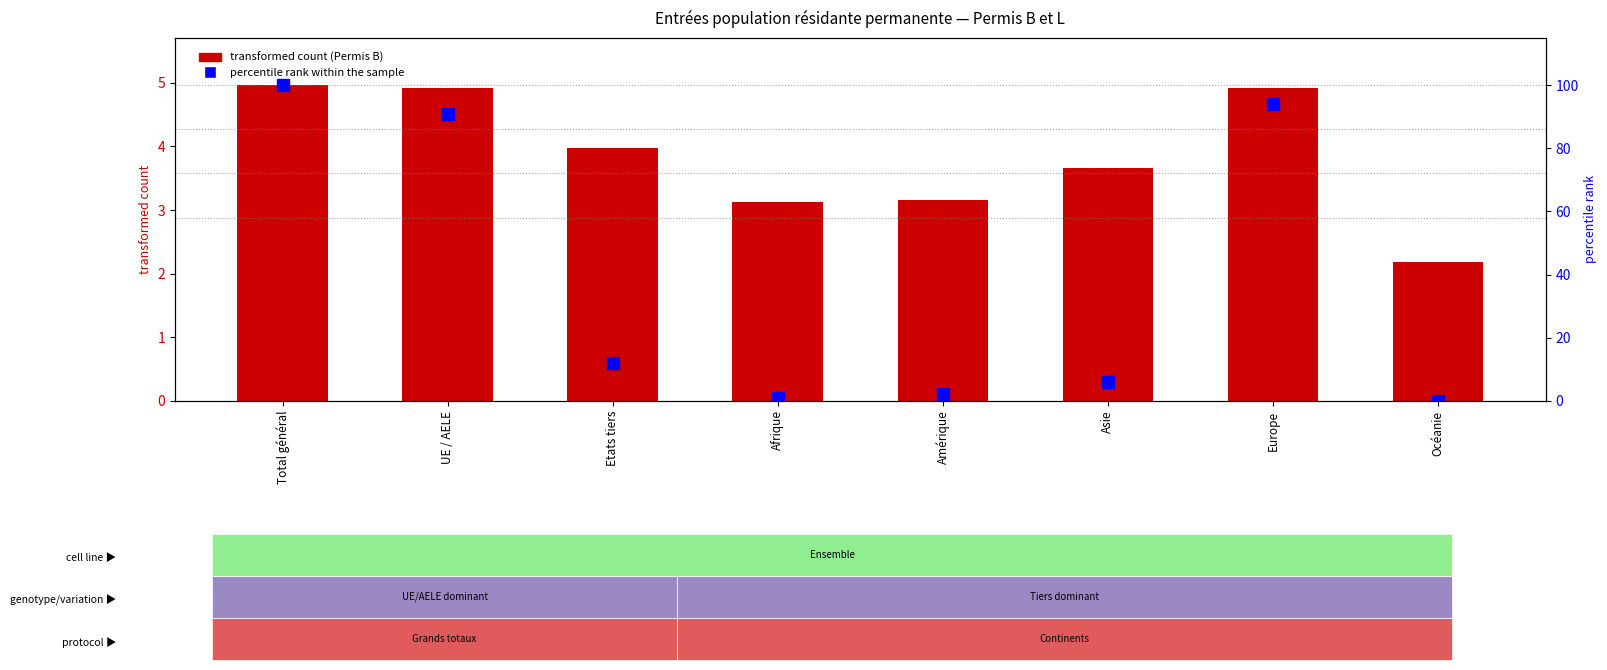

What position from the left is Total général?

1